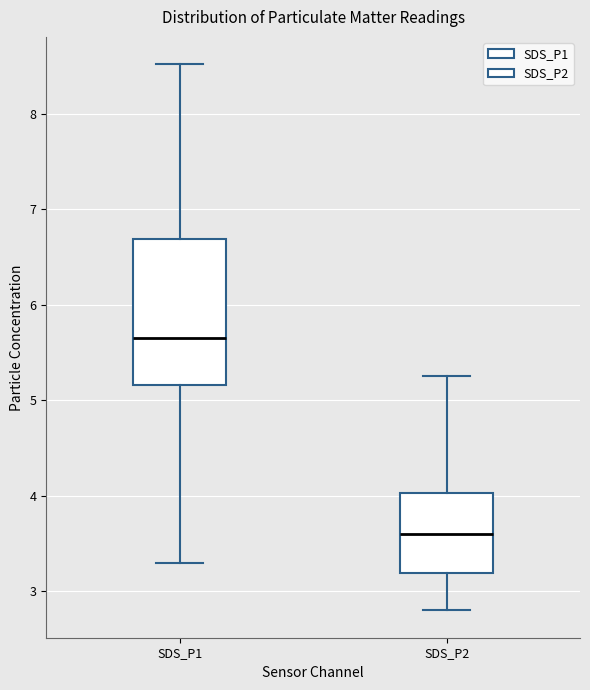

Which box's median line is the highest?

SDS_P1